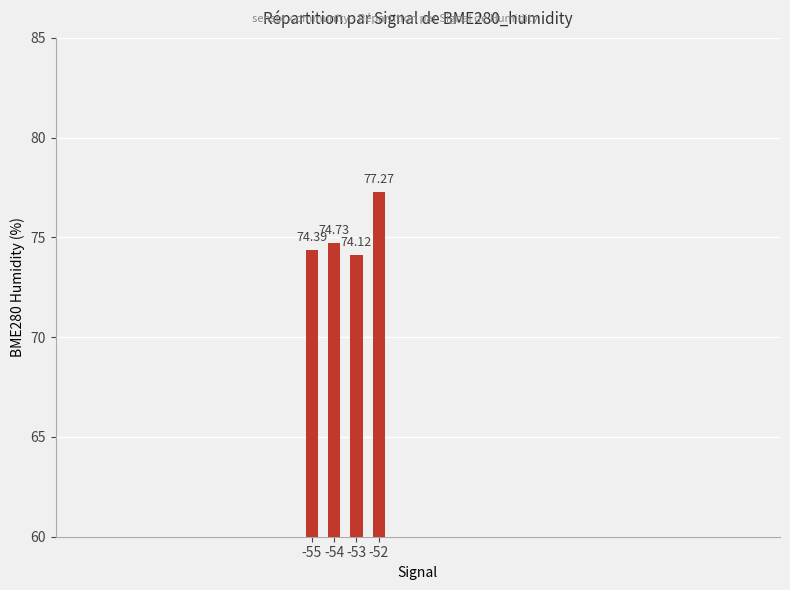

What is the difference between the second highest and second lowest values?

0.3